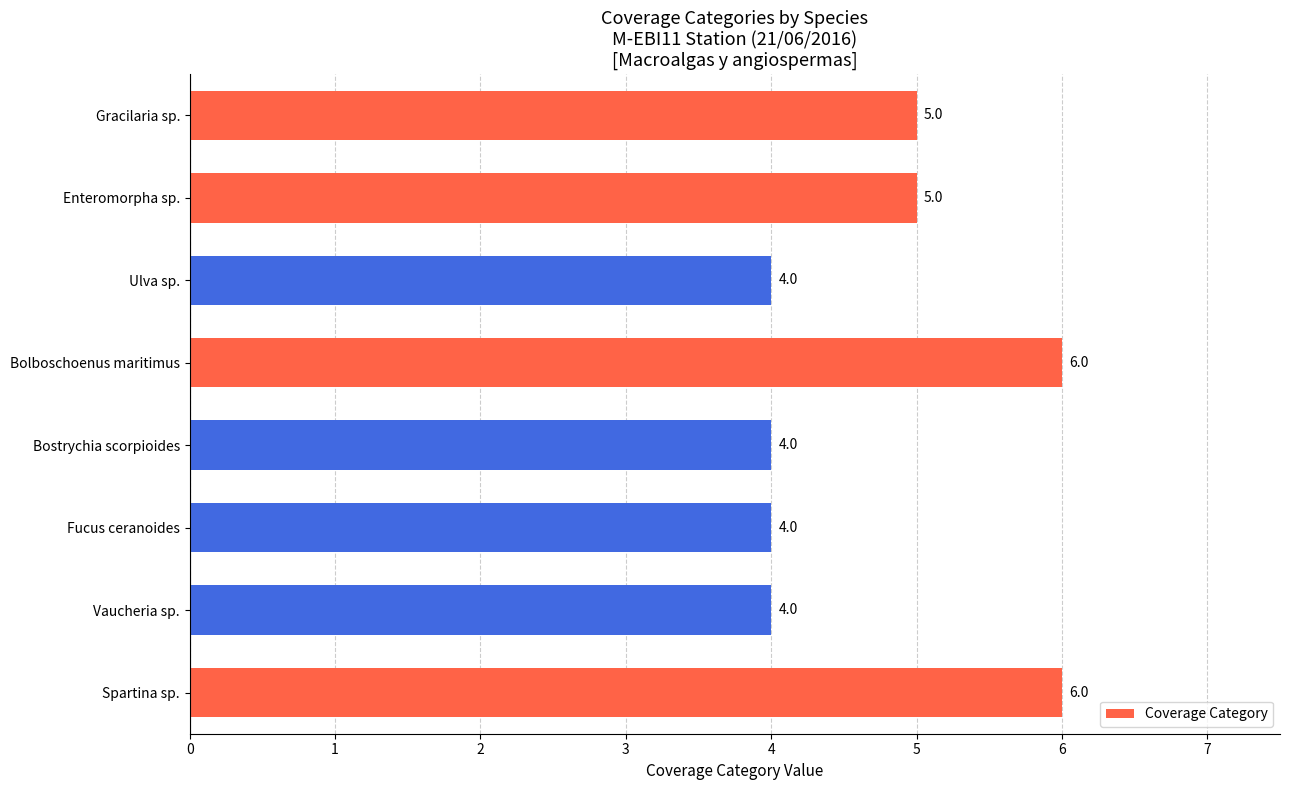

Count the values in the range 4 to 6.

8